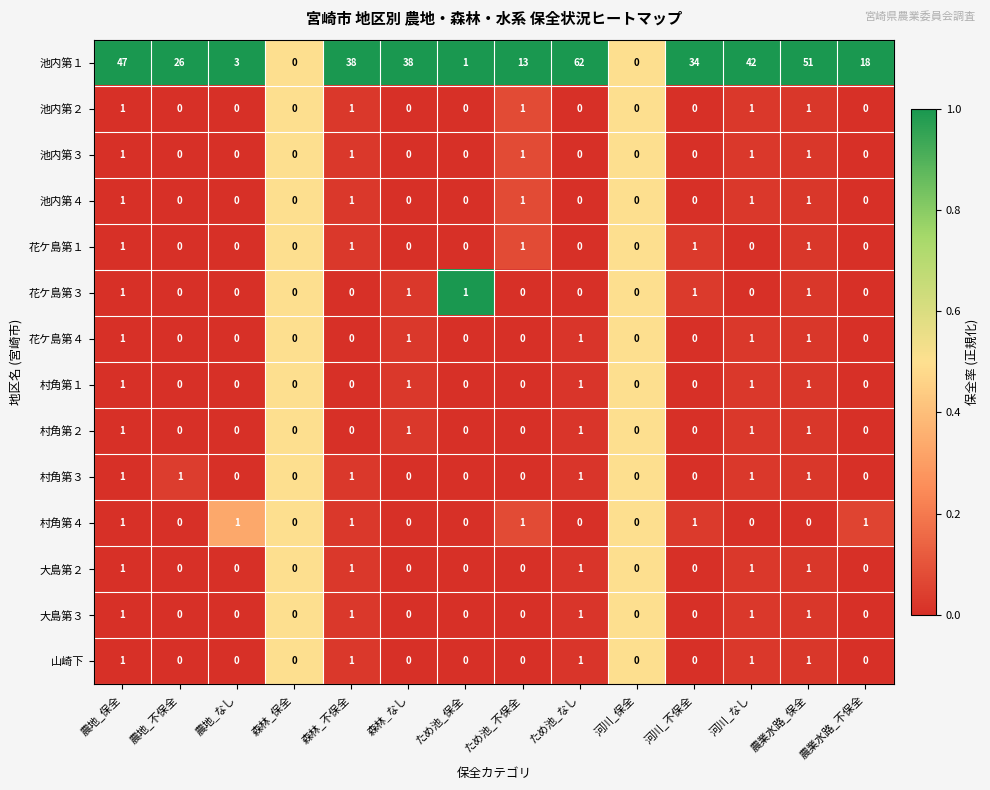

Which label corresponds to the largest value in the chart?

ため池_なし